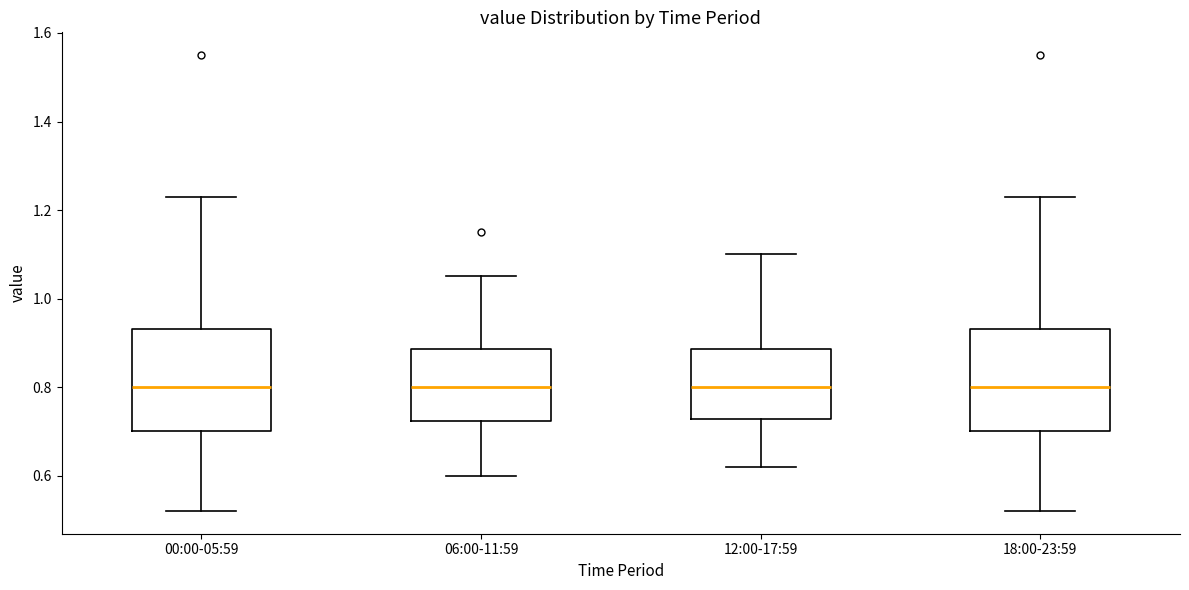

Reading left to right, read every box against the y-axis: the position of its median line, the range the box covers, and the ends of its whiskers. The values are not printed on the chart, so give them approximately, as read against the axis.

00:00-05:59: median 0.80, box 0.70 to 0.94, whiskers 0.52 to 1.24
06:00-11:59: median 0.80, box 0.72 to 0.88, whiskers 0.60 to 1.06
12:00-17:59: median 0.80, box 0.72 to 0.88, whiskers 0.62 to 1.10
18:00-23:59: median 0.80, box 0.70 to 0.94, whiskers 0.52 to 1.24